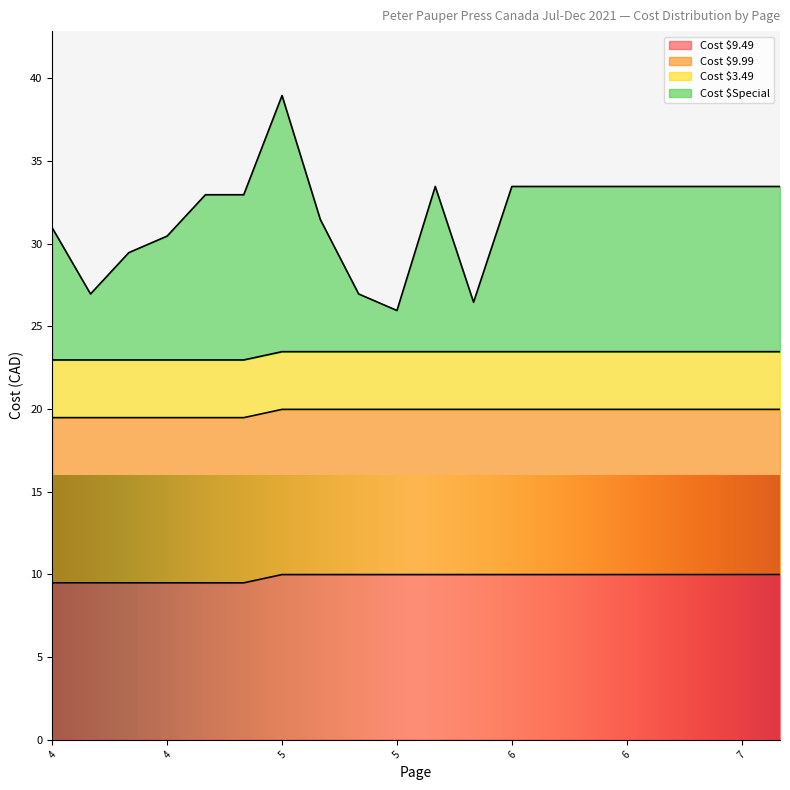

True or false: 9.49 has more than 2 interior local peaks.

False